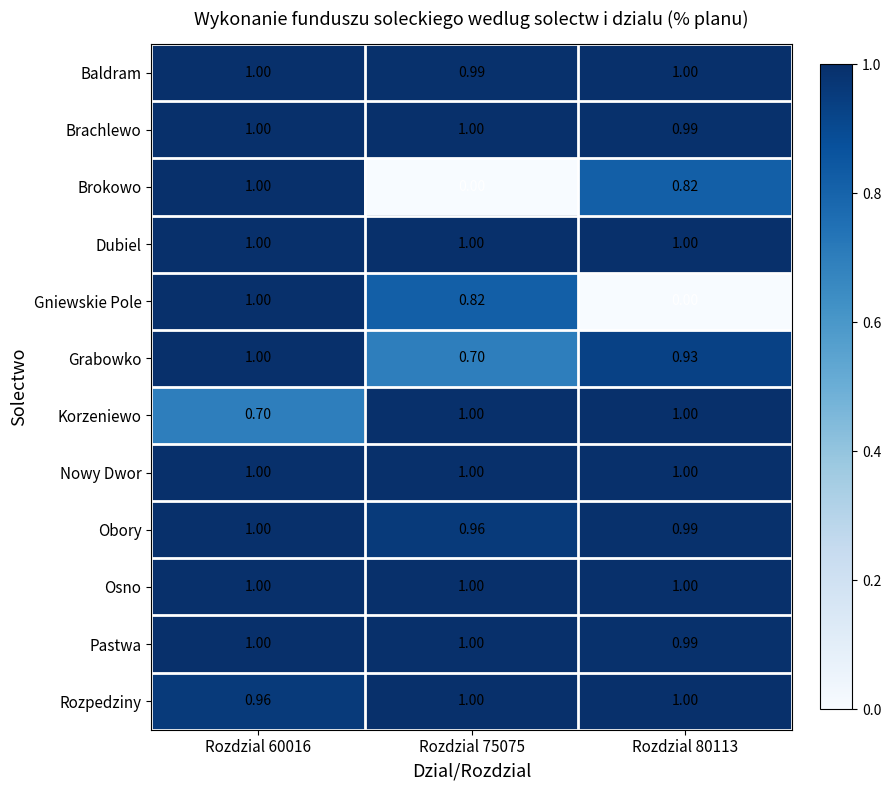

Reading left to right, what are all the values shown in this chart?

Baldram: Rozdzial 60016=1.0	Rozdzial 75075=1.0	Rozdzial 80113=1.0
Brachlewo: Rozdzial 60016=1.0	Rozdzial 75075=1.0	Rozdzial 80113=1.0
Brokowo: Rozdzial 60016=1.0	Rozdzial 75075=0.0	Rozdzial 80113=0.8
Dubiel: Rozdzial 60016=1.0	Rozdzial 75075=1.0	Rozdzial 80113=1.0
Gniewskie Pole: Rozdzial 60016=1.0	Rozdzial 75075=0.8	Rozdzial 80113=0.0
Grabowko: Rozdzial 60016=1.0	Rozdzial 75075=0.7	Rozdzial 80113=0.9
Korzeniewo: Rozdzial 60016=0.7	Rozdzial 75075=1.0	Rozdzial 80113=1.0
Nowy Dwor: Rozdzial 60016=1.0	Rozdzial 75075=1.0	Rozdzial 80113=1.0
Obory: Rozdzial 60016=1.0	Rozdzial 75075=1.0	Rozdzial 80113=1.0
Osno: Rozdzial 60016=1.0	Rozdzial 75075=1.0	Rozdzial 80113=1.0
Pastwa: Rozdzial 60016=1.0	Rozdzial 75075=1.0	Rozdzial 80113=1.0
Rozpedziny: Rozdzial 60016=1.0	Rozdzial 75075=1.0	Rozdzial 80113=1.0